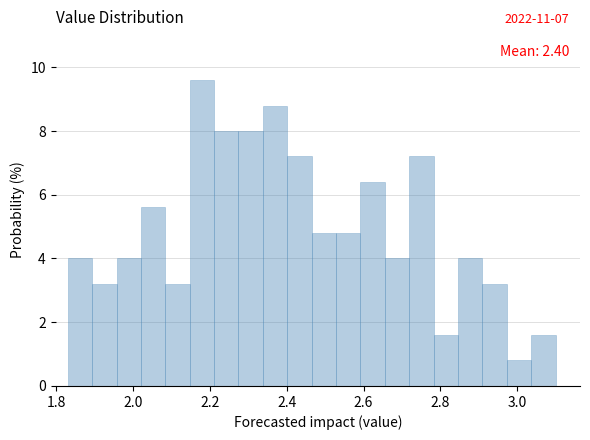

Read against the x-axis, roughly where is the centre of the tallest bar?

2.18